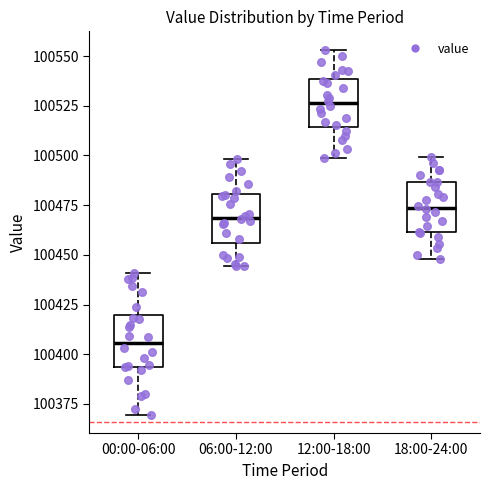

Reading left to right, read every box against the y-axis: the position of its median line, the range the box covers, and the ends of its whiskers. The values are not printed on the chart, so give them approximately, as read against the axis.

00:00-06:00: median 100405, box 100395 to 100420, whiskers 100370 to 100440
06:00-12:00: median 100470, box 100455 to 100480, whiskers 100445 to 100500
12:00-18:00: median 100525, box 100515 to 100540, whiskers 100500 to 100555
18:00-24:00: median 100475, box 100460 to 100485, whiskers 100450 to 100500